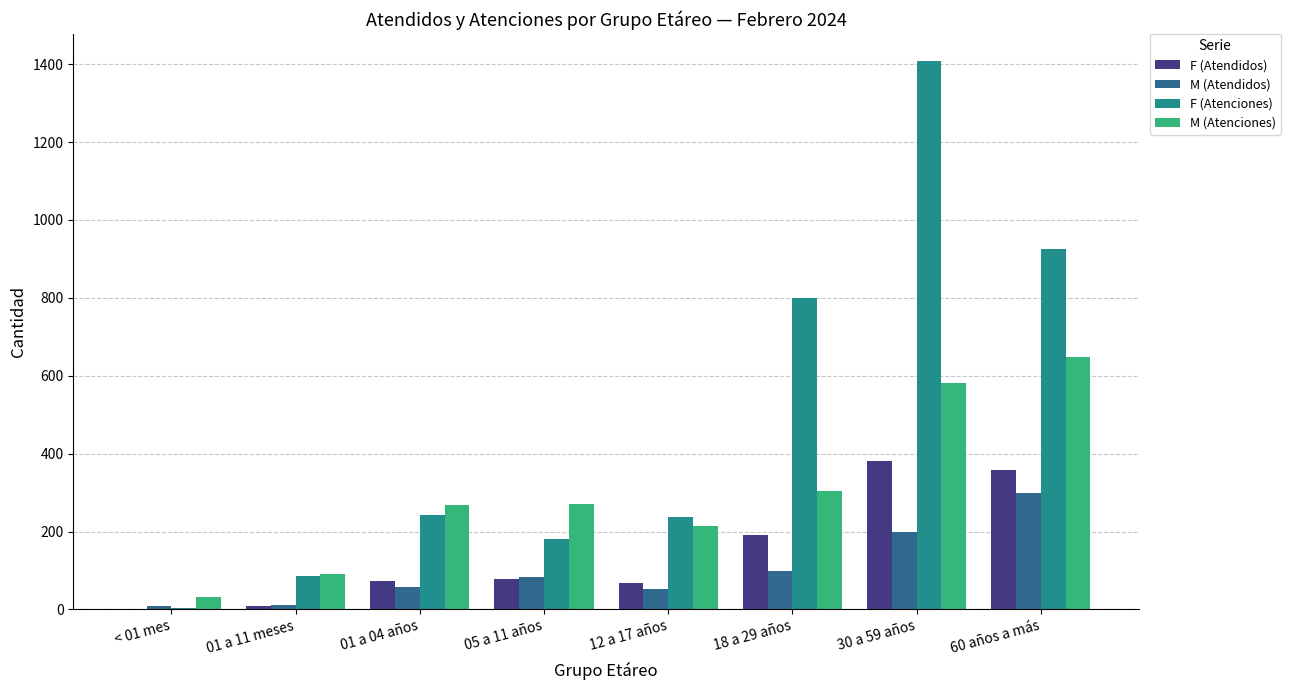

What is the approximate value of M (Atendidos) at 30 a 59 años?

200